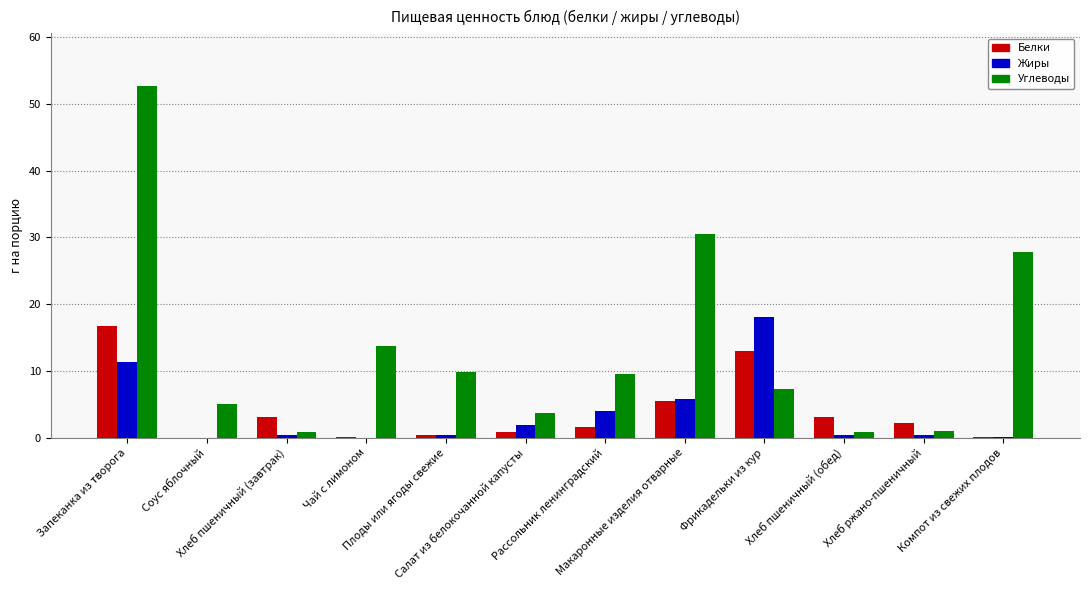

Where does the Углеводы series first go above 9?

Запеканка из творога